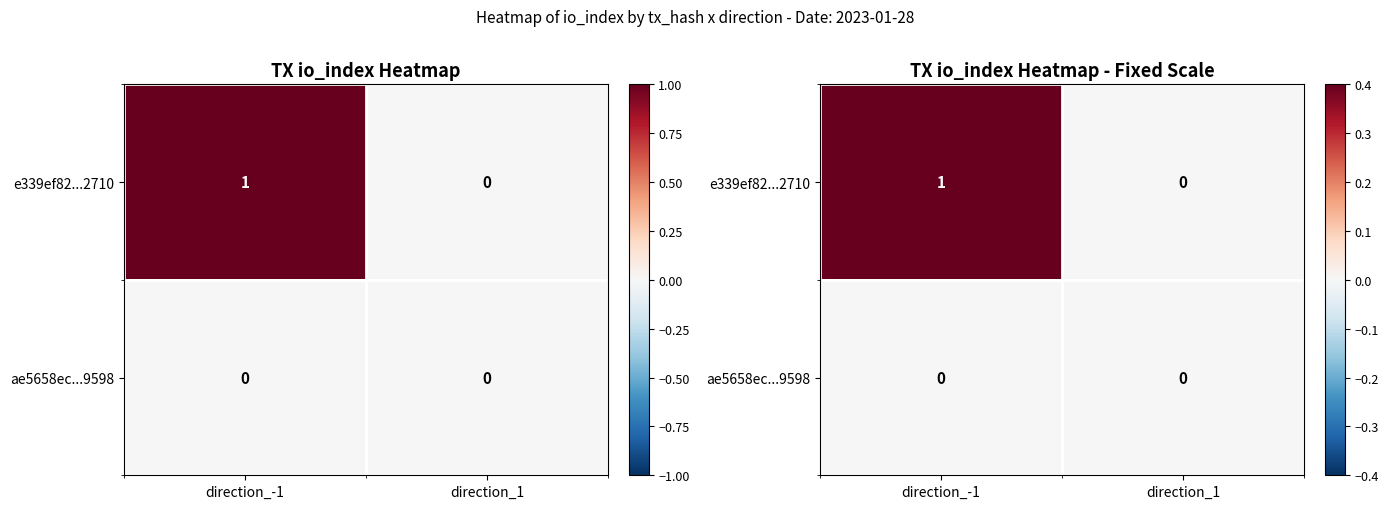

Where is ae5658ec...9598 nearest to the value 0?

direction_-1